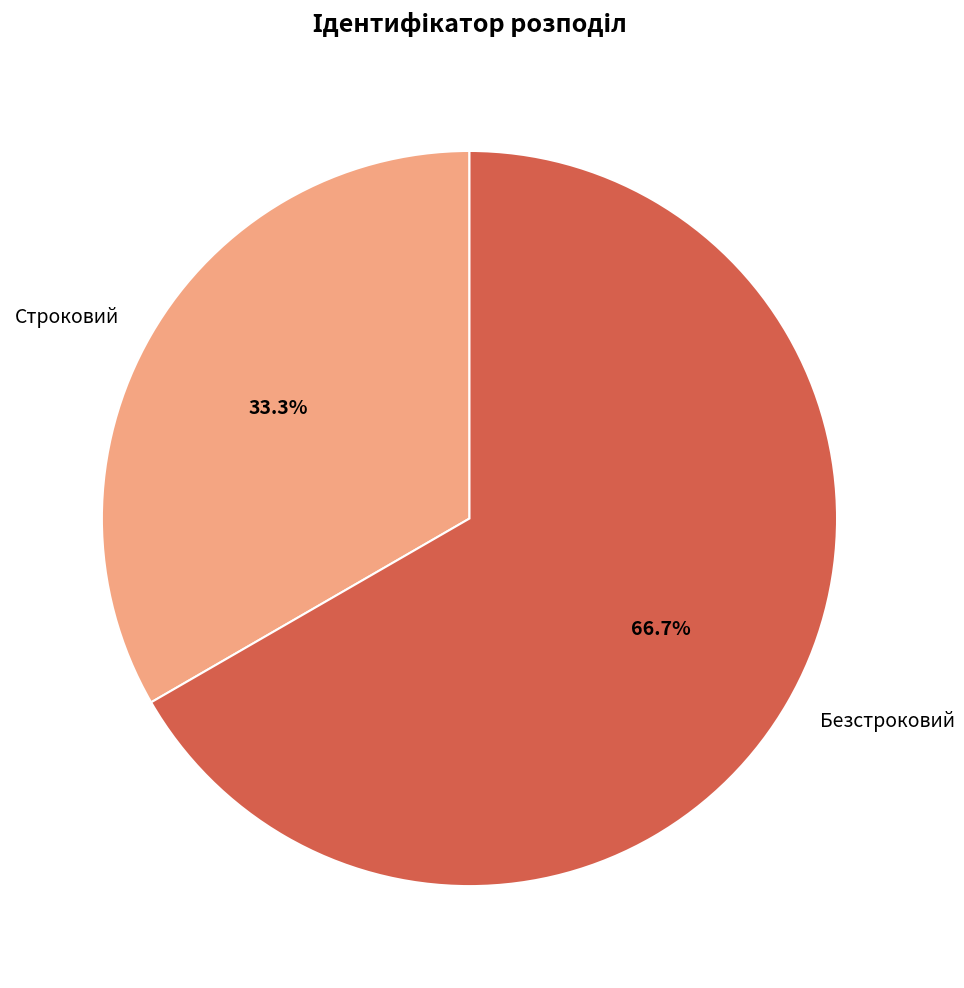

Between Строковий and Безстроковий, which is larger?

Безстроковий